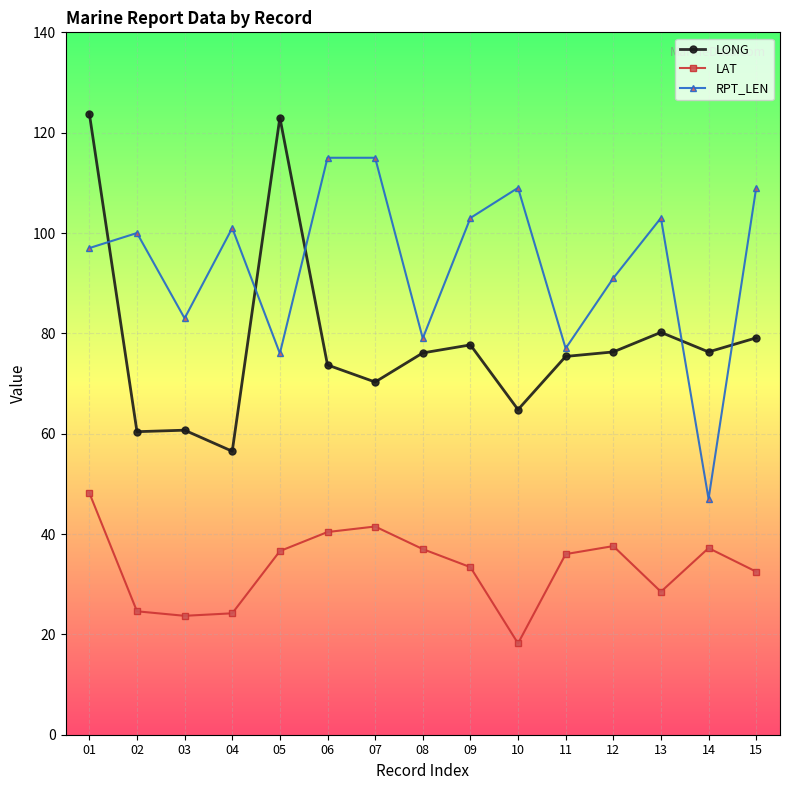

What is the difference between the second highest and second lowest values in the LAT series?

17.8